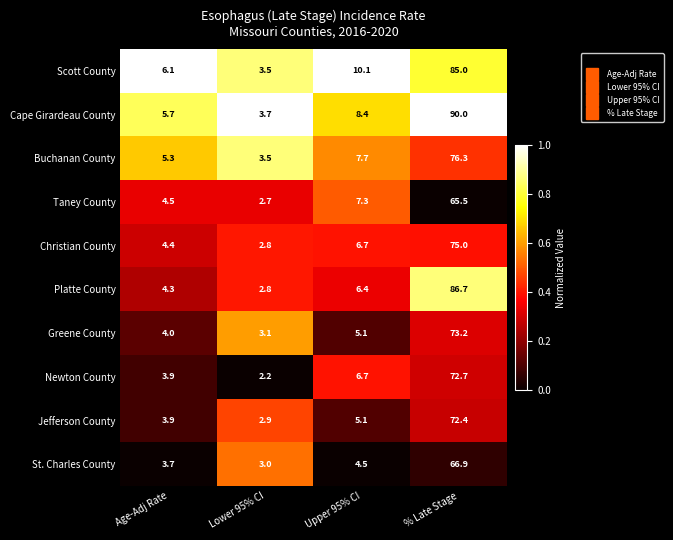

What is the difference between the maximum and minimum values in the Newton County series?

70.5